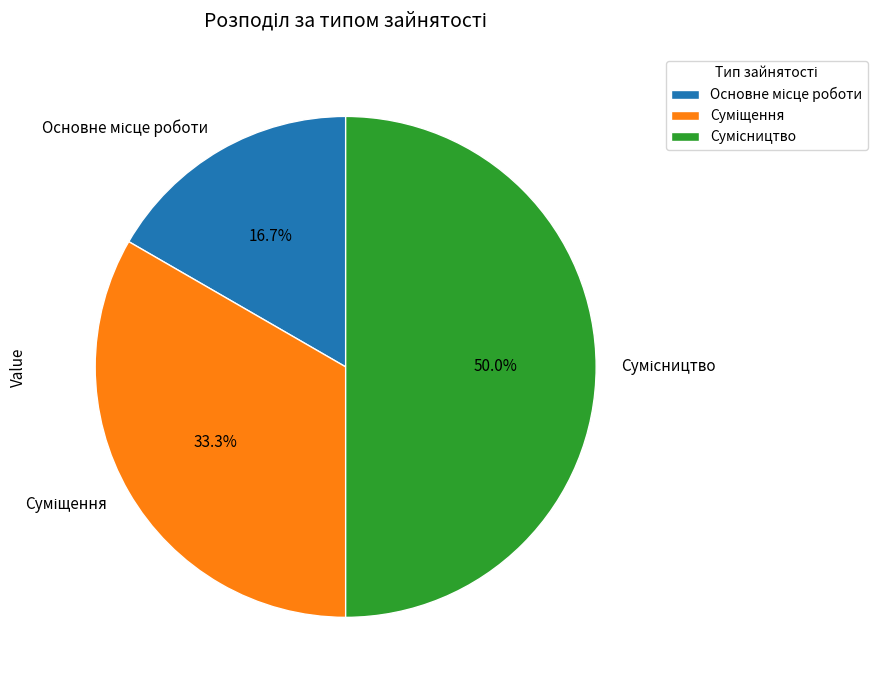

True or false: Основне місце роботи accounts for 17% of the total.

True